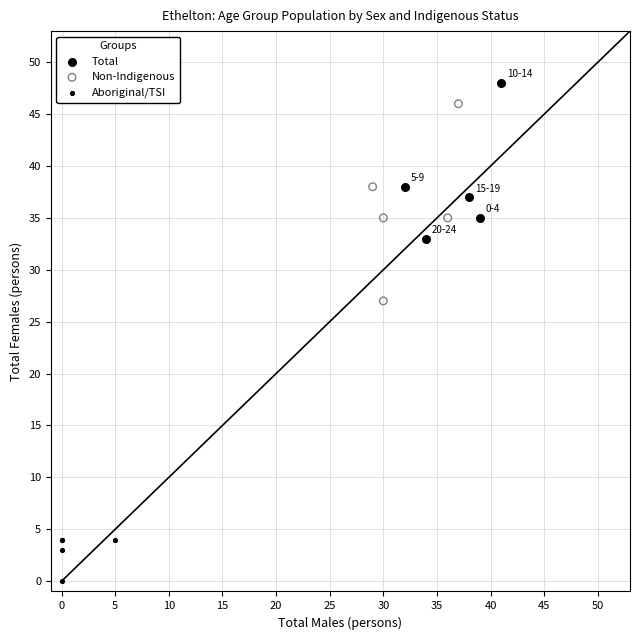

Which series contains the lowest Y value?

Aboriginal/TSI